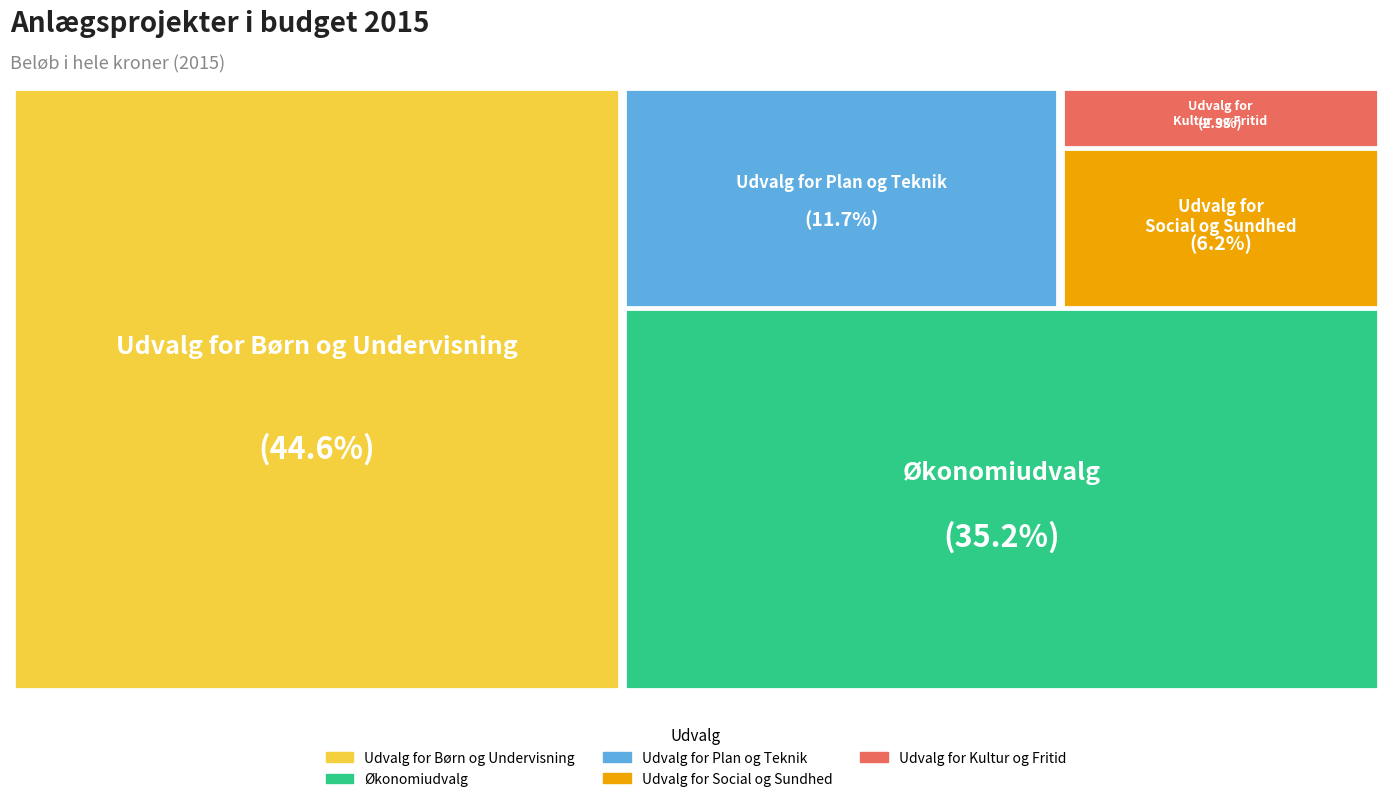

To the nearest percent, what portion does Udvalg for Plan og Teknik represent?

12%